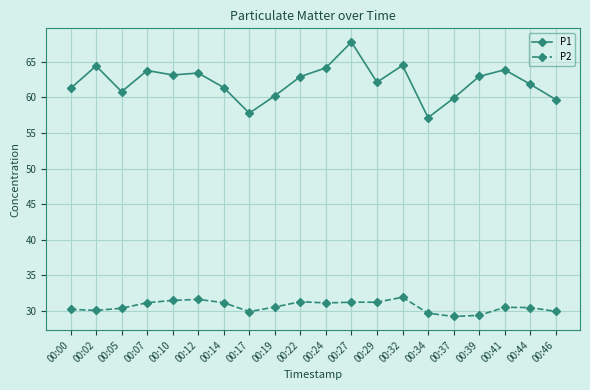

Which series has the widest spread of values?

P1